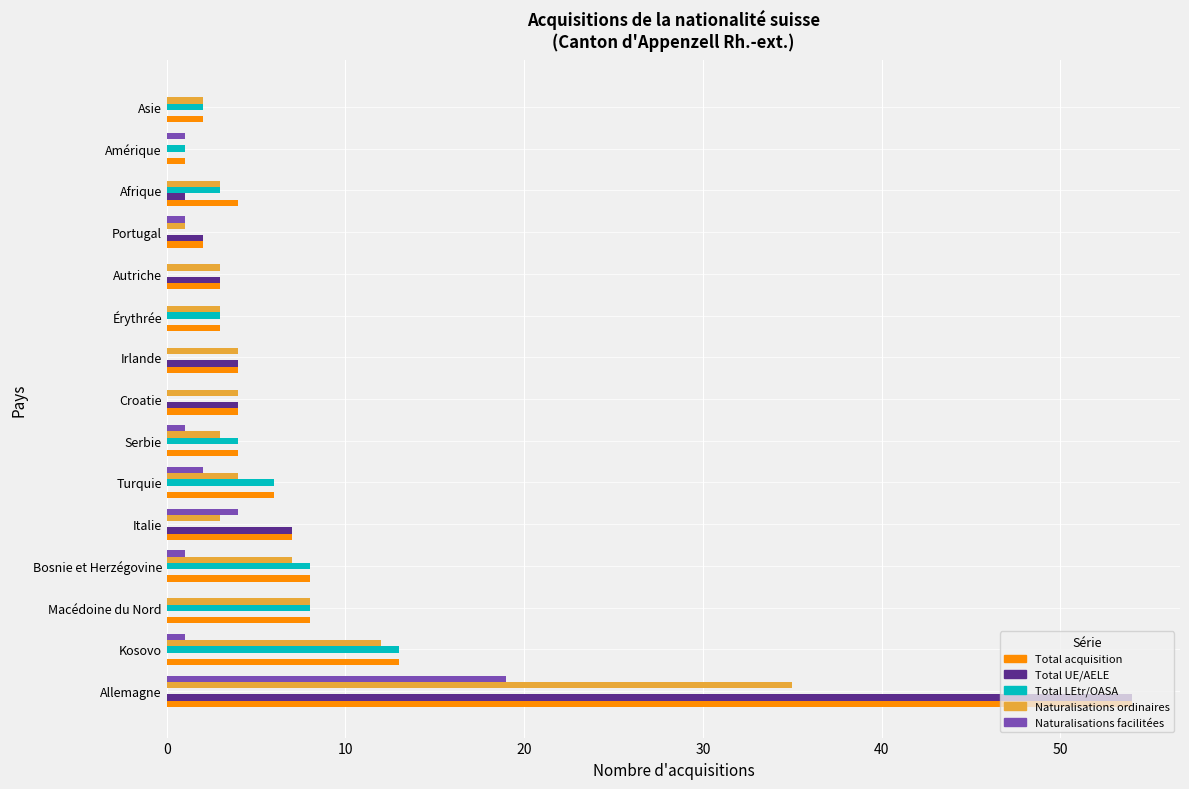

At which category is the sum across all series the highest?

Allemagne